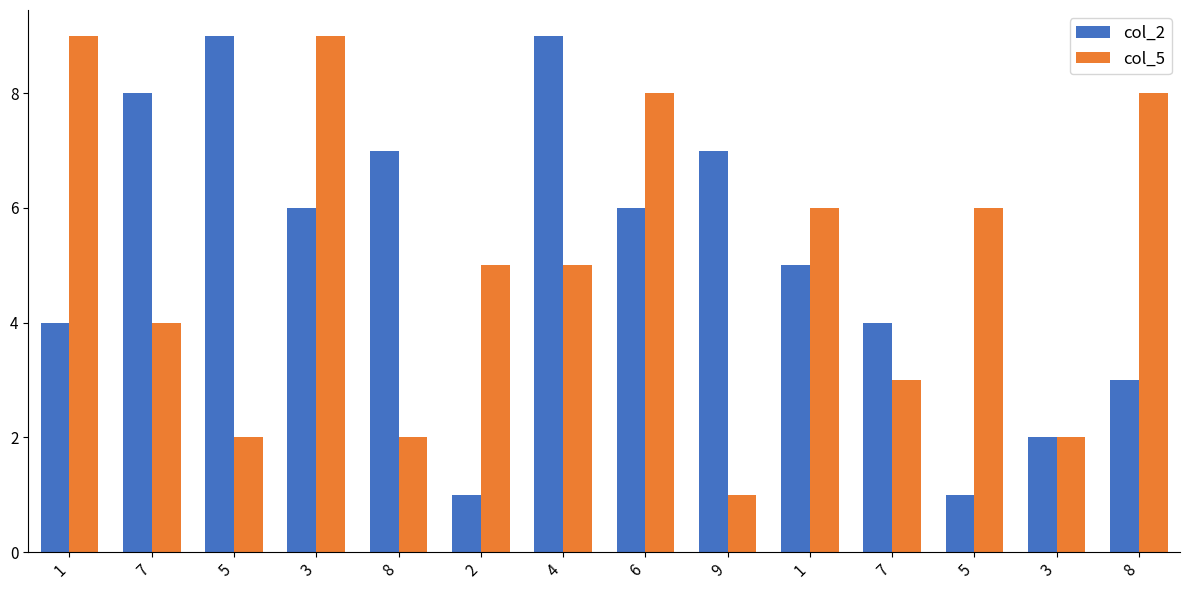

Count the number of data series in this chart.

2